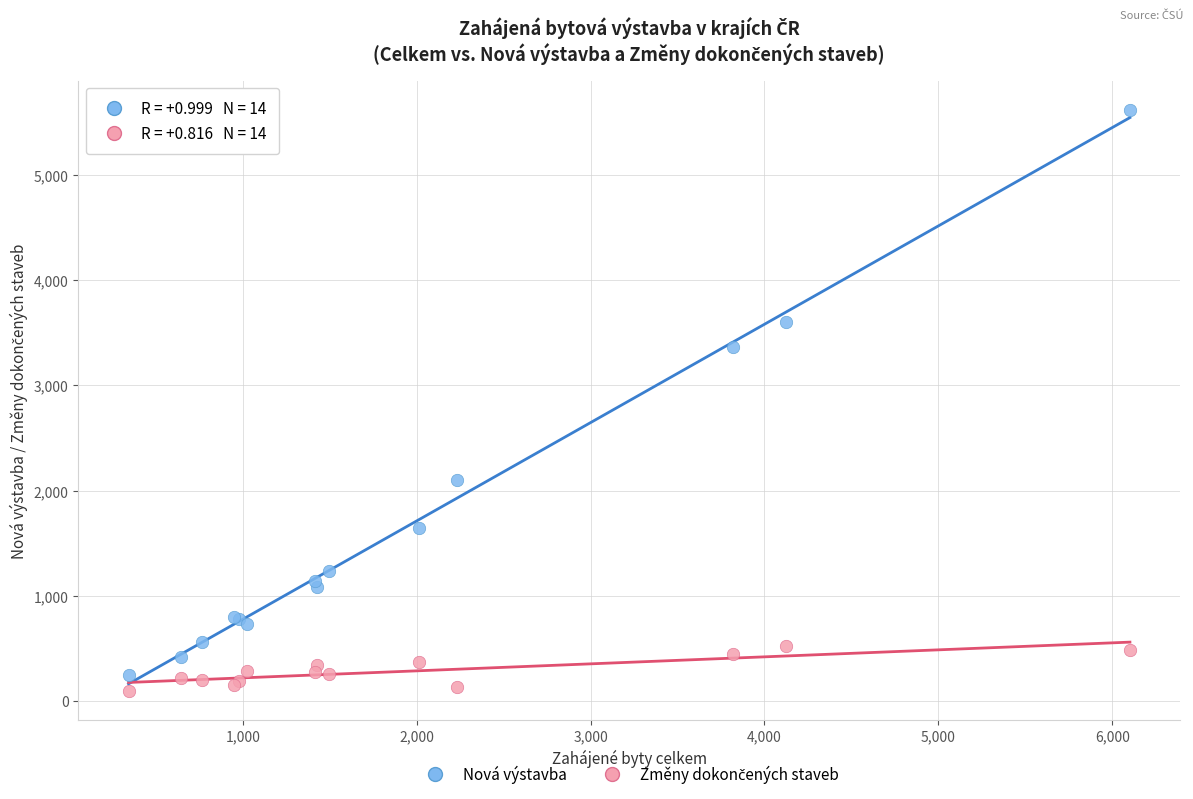

In the Nová výstavba series, what Y value is closest to 2930?

3367